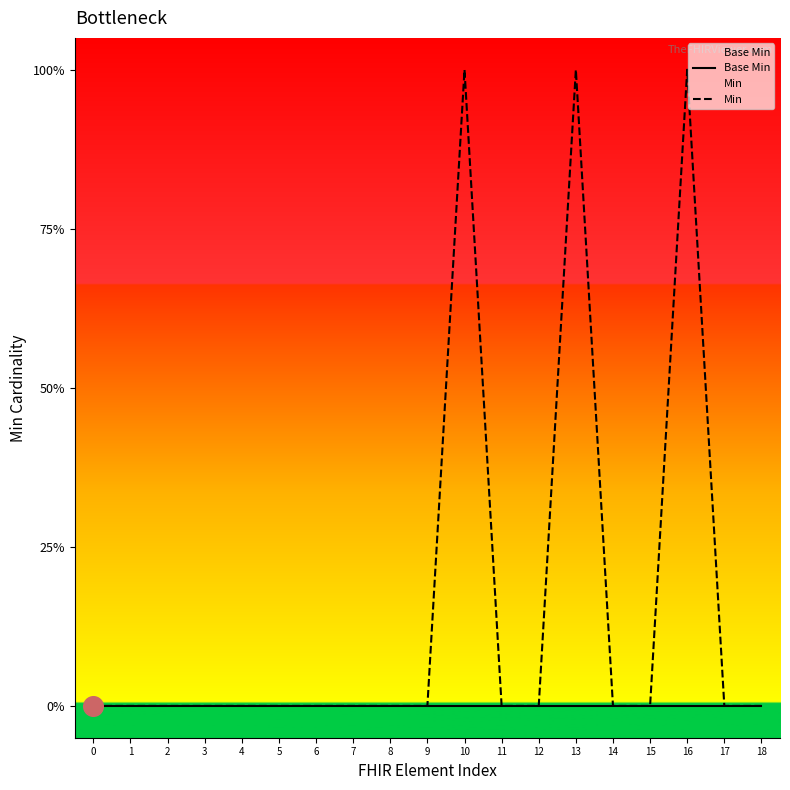

Is the value of Min at 7 greater than the value of Base Min at 7?

No